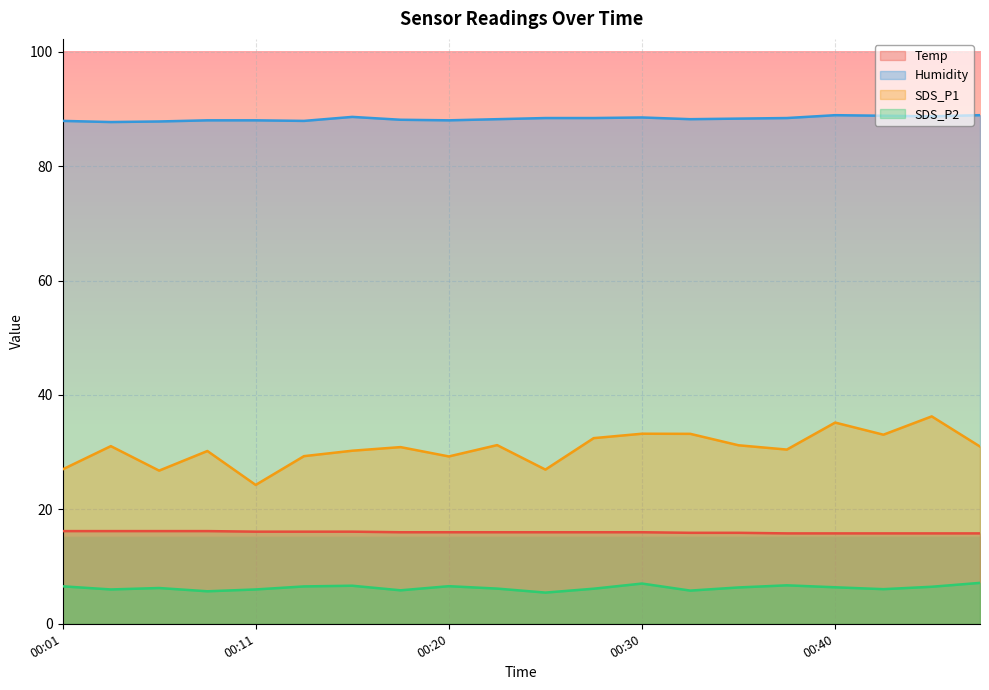

Which series has the largest total across all categories?

Humidity